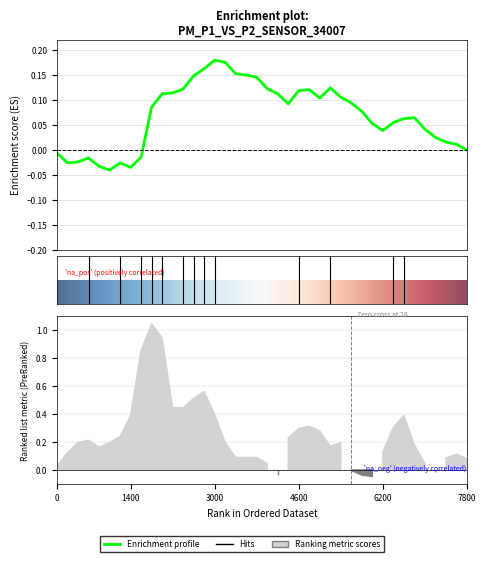

True or false: P1 has a value of 0.2 at 02:29.

False